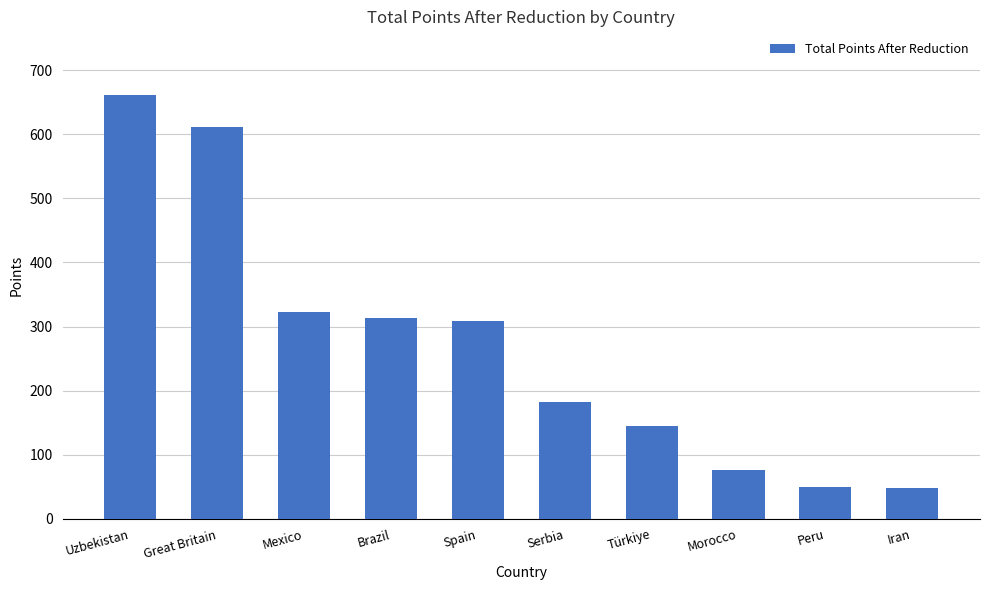

Between Serbia and Morocco, which is larger?

Serbia